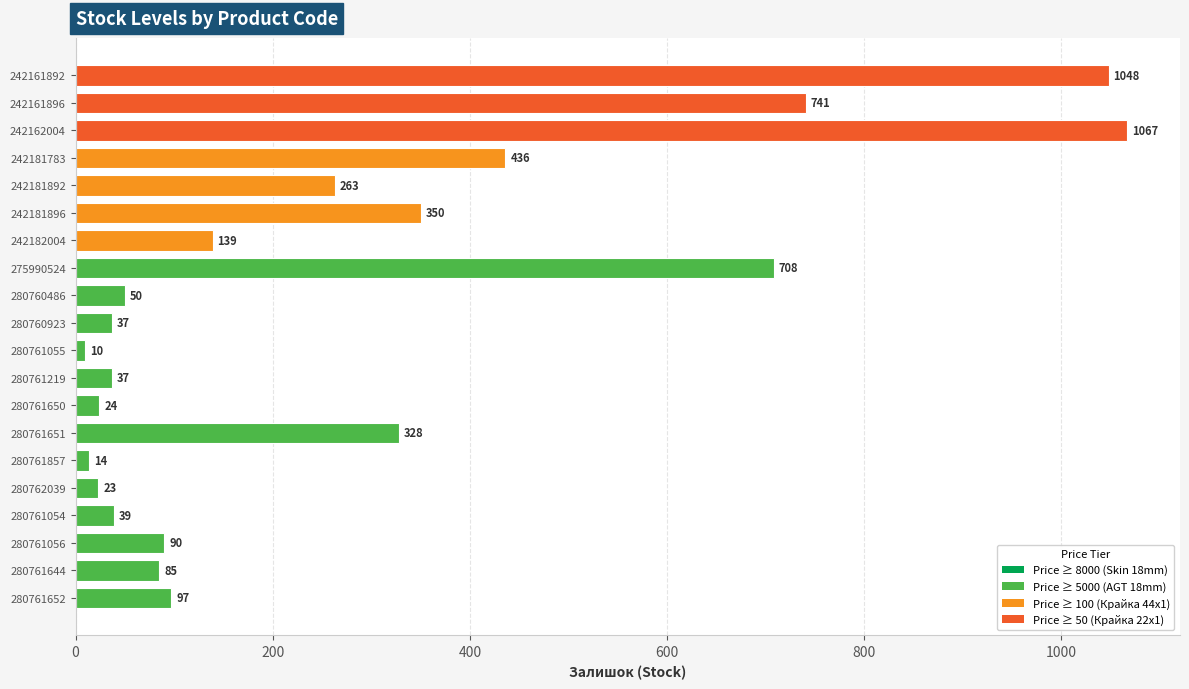

How many bars are there in total?

20